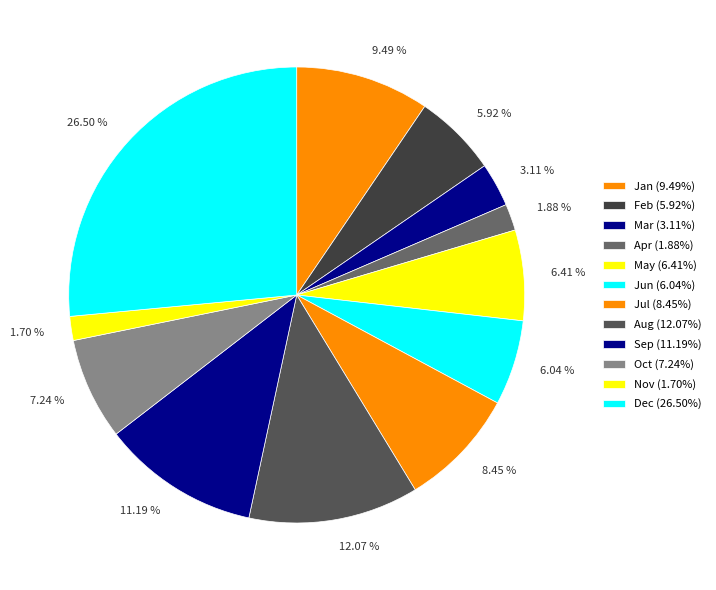

Count the number of slices in the pie.

12